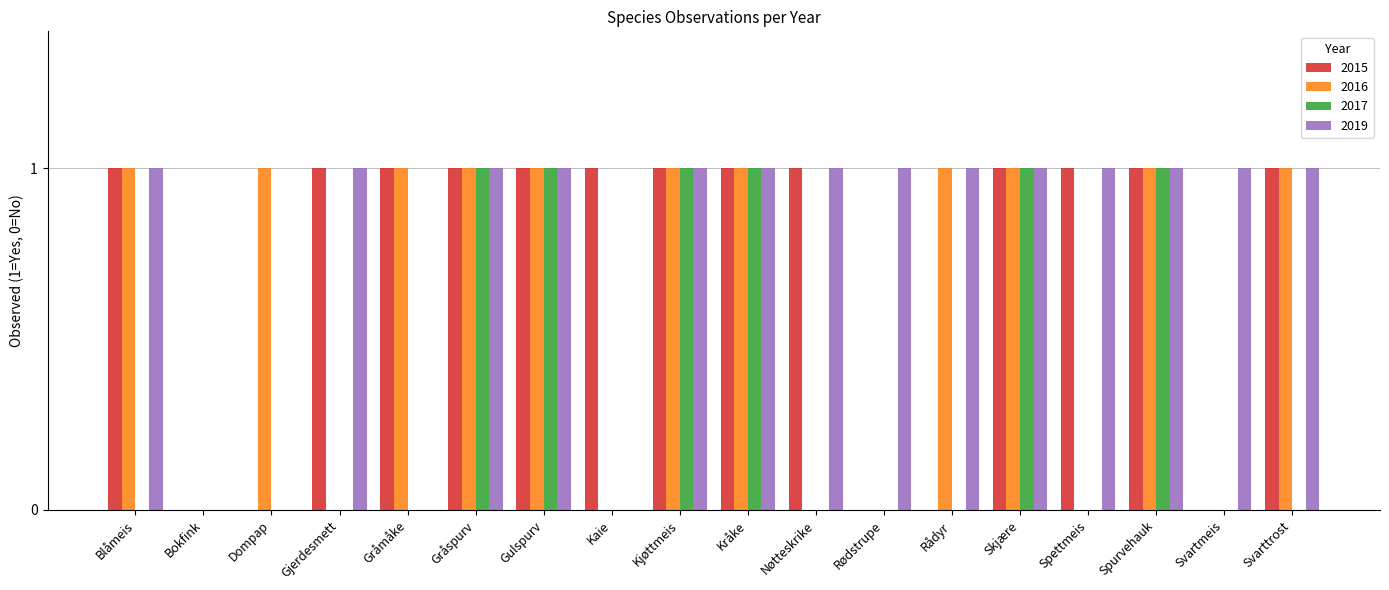

What is the sum of all 2015 values?

13